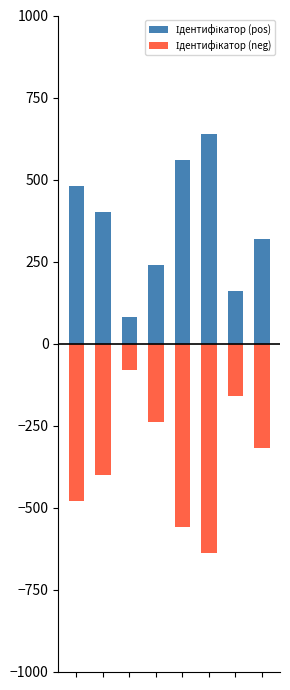

How many bars are there in each group?

2